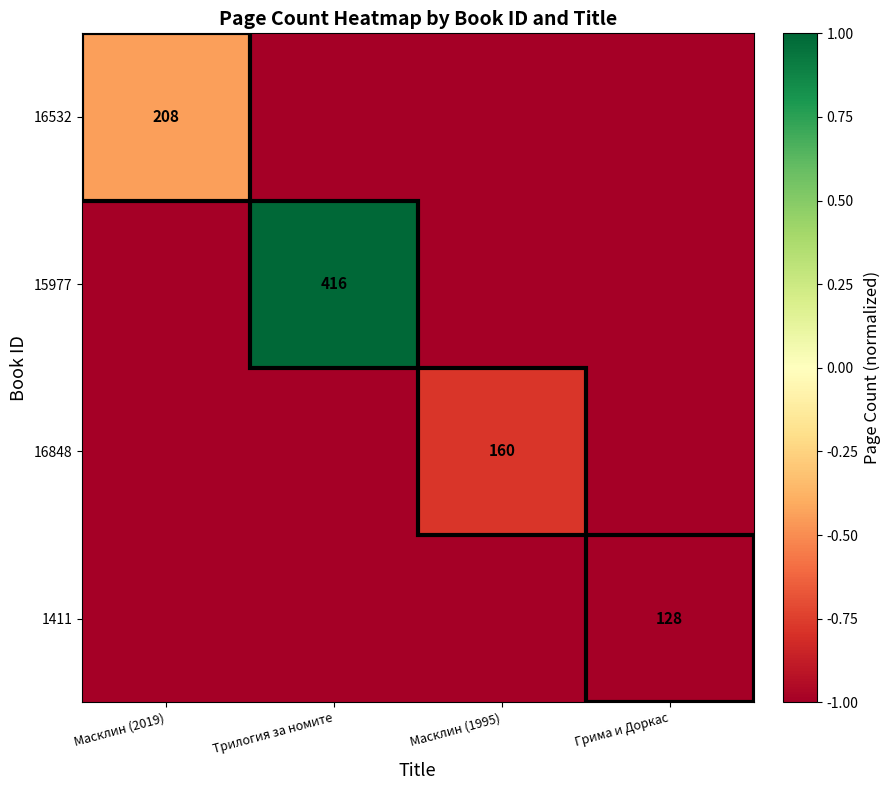

Is the value of 1411 at Грима и Доркас greater than the value of 16532 at Масклин (2019)?

No